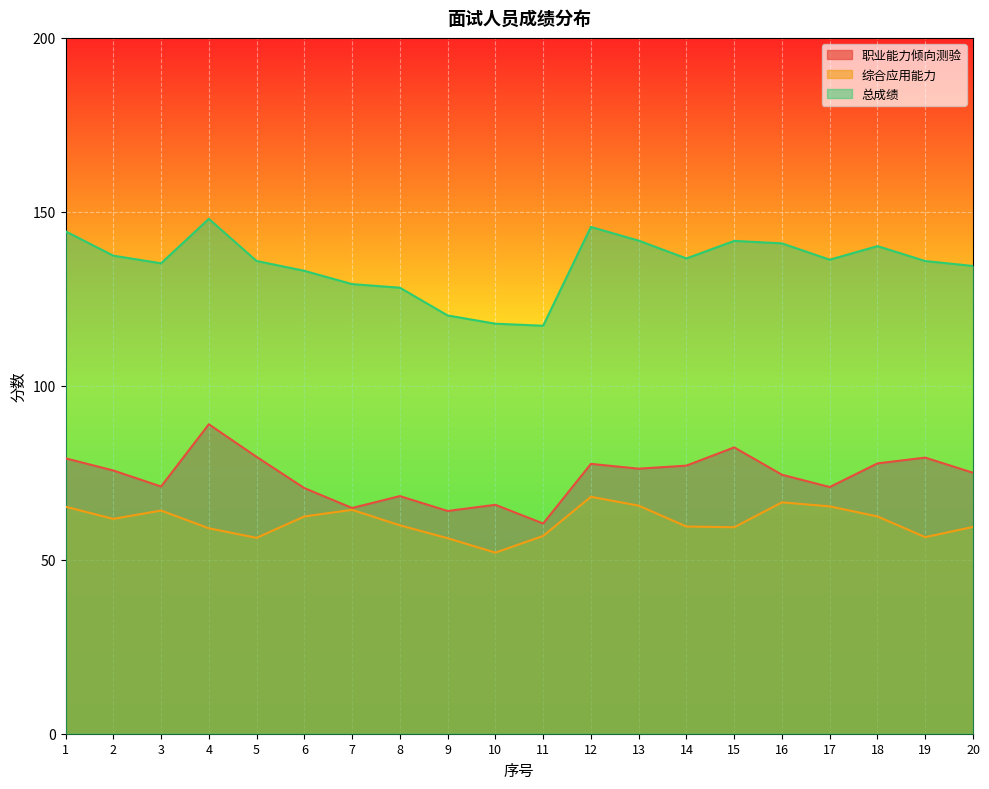

At which label does 总成绩 first exceed 136?

1